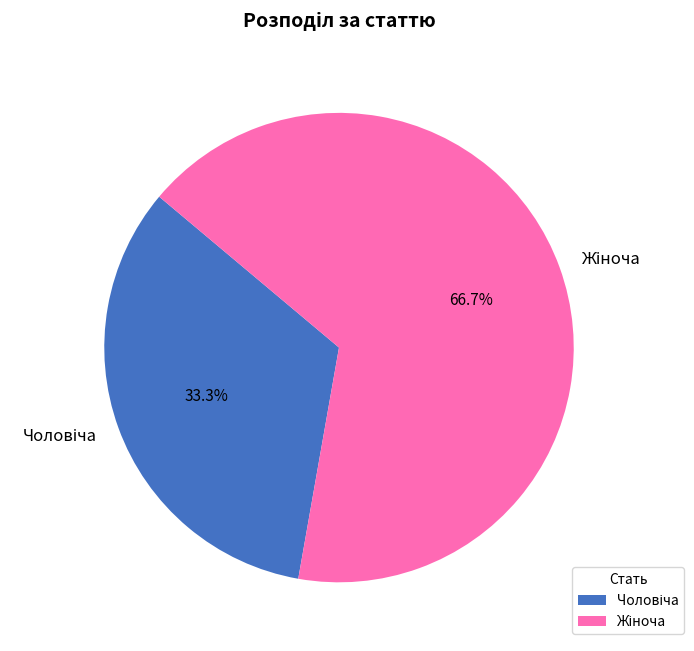

Is there a majority slice in this chart?

Yes